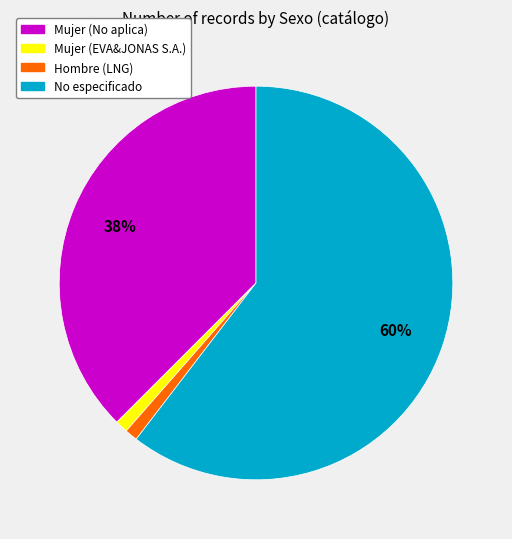

The Mujer (EVA&JONAS S.A.) slice represents 1% of the pie. True or false?

True